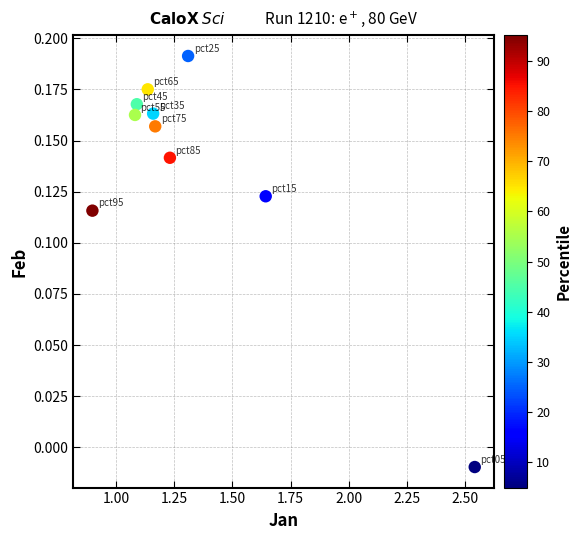

What is the range of X values (max minus min)?

1.6